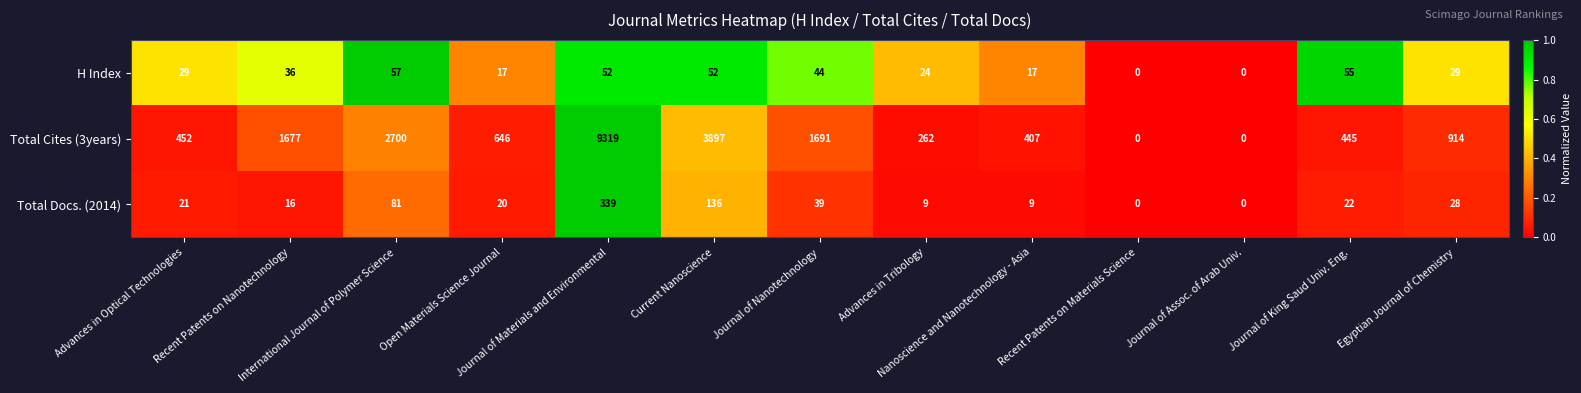

Which series has the largest total across all categories?

Total Cites (3years)